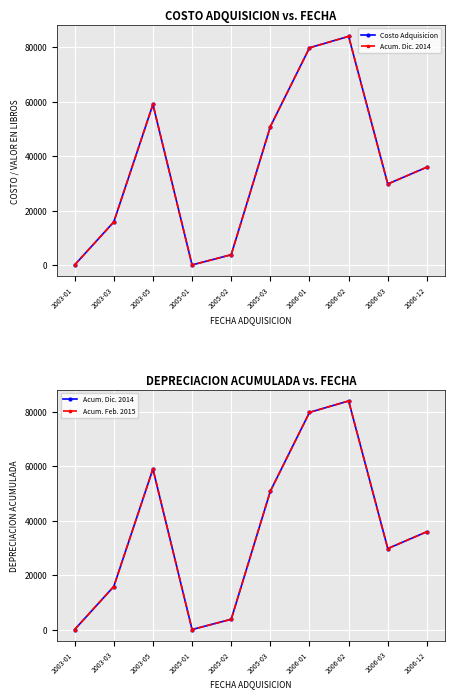

What is the difference between the second highest and second lowest values in the Acum. Feb. 2015 series?

79807.0